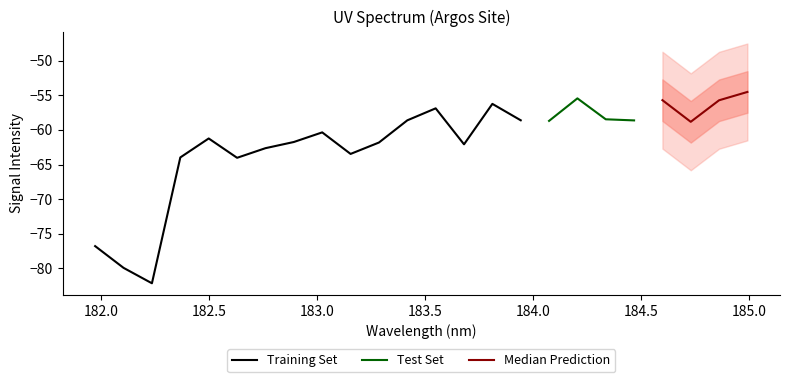

At which category does the chart reach its minimum across all series?

182.2359681898